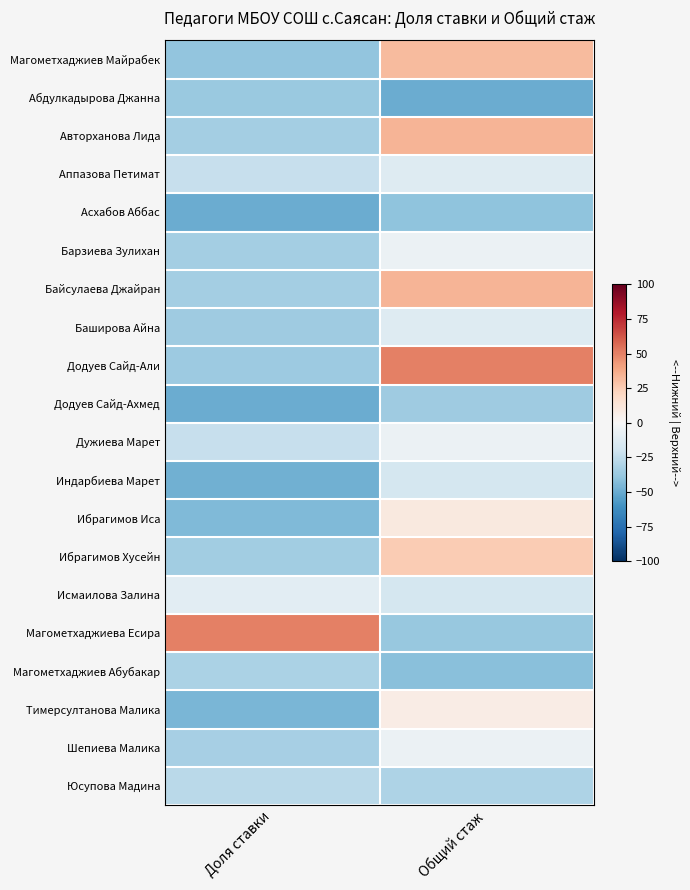

Reading right to left, what are all the values shown in this chart?

Магометхаджиев Майрабек: Общий стаж=32.0	Доля ставки=-39.5
Абдулкадырова Джанна: Общий стаж=-50.0	Доля ставки=-37.2
Авторханова Лида: Общий стаж=34.3	Доля ставки=-34.3
Аппазова Петимат: Общий стаж=-12.9	Доля ставки=-23.4
Асхабов Аббас: Общий стаж=-39.9	Доля ставки=-50.0
Барзиева Зулихан: Общий стаж=-6.2	Доля ставки=-34.3
Байсулаева Джайран: Общий стаж=34.3	Доля ставки=-34.3
Баширова Айна: Общий стаж=-12.9	Доля ставки=-35.5
Додуев Сайд-Али: Общий стаж=50.0	Доля ставки=-36.2
Додуев Сайд-Ахмед: Общий стаж=-35.4	Доля ставки=-50.0
Дужиева Марет: Общий стаж=-6.2	Доля ставки=-22.7
Индарбиева Марет: Общий стаж=-17.4	Доля ставки=-47.7
Ибрагимов Иса: Общий стаж=9.6	Доля ставки=-44.3
Ибрагимов Хусейн: Общий стаж=25.3	Доля ставки=-34.9
Исмаилова Залина: Общий стаж=-17.4	Доля ставки=-10.6
Магометхаджиева Есира: Общий стаж=-37.6	Доля ставки=50.0
Магометхаджиев Абубакар: Общий стаж=-42.1	Доля ставки=-31.6
Тимерсултанова Малика: Общий стаж=7.3	Доля ставки=-45.8
Шепиева Малика: Общий стаж=-6.2	Доля ставки=-33.2
Юсупова Мадина: Общий стаж=-30.9	Доля ставки=-26.7